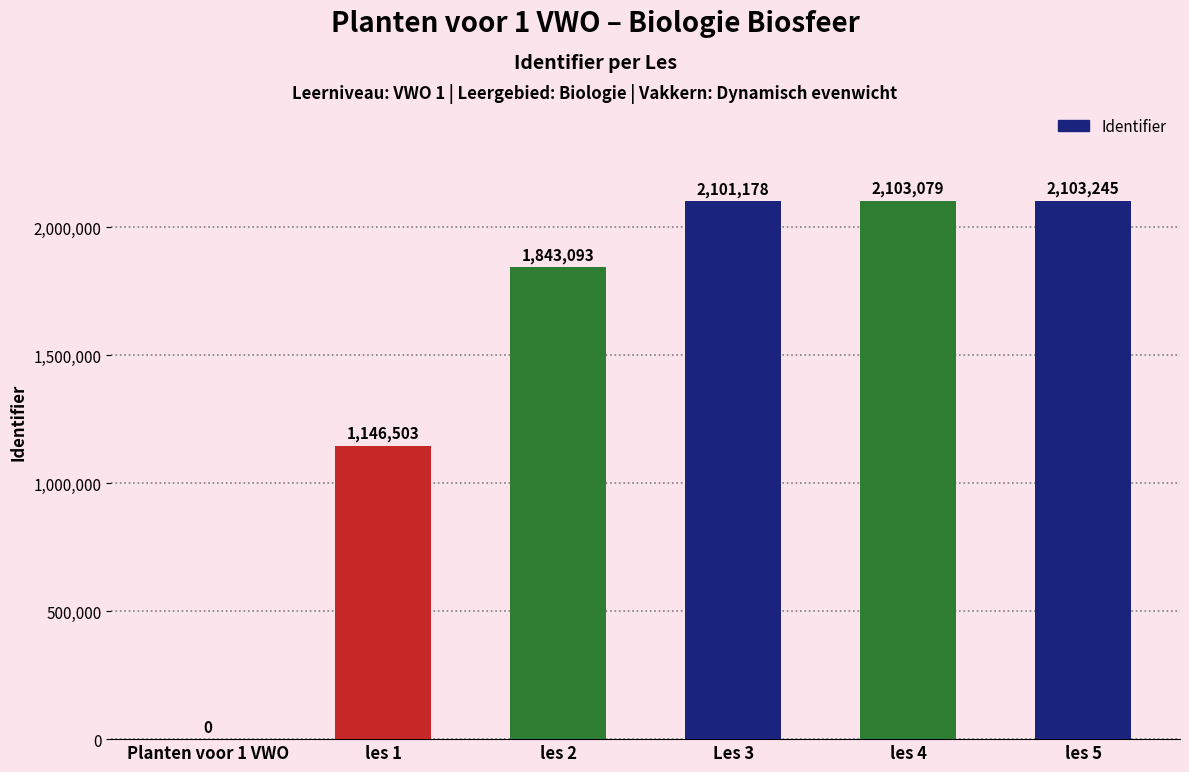

The value at Les 3 is 1253175. True or false?

False